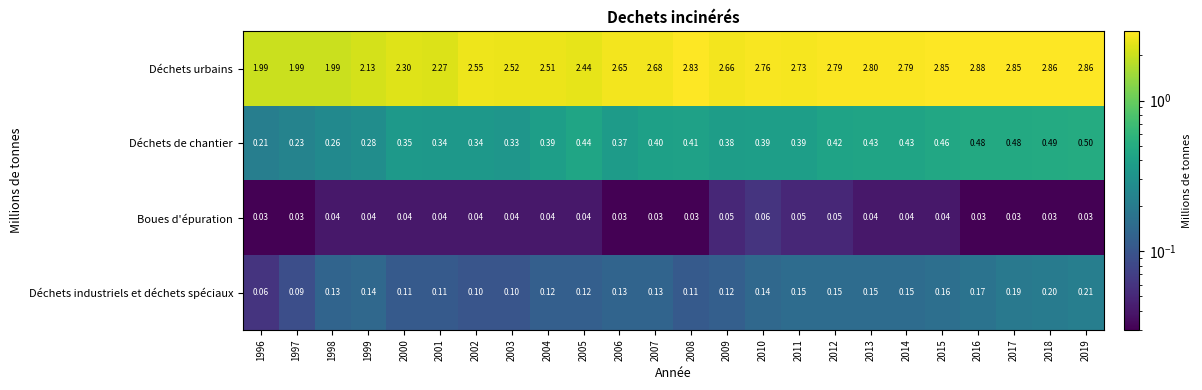

At how many categories does at least one series exceed 1?

24